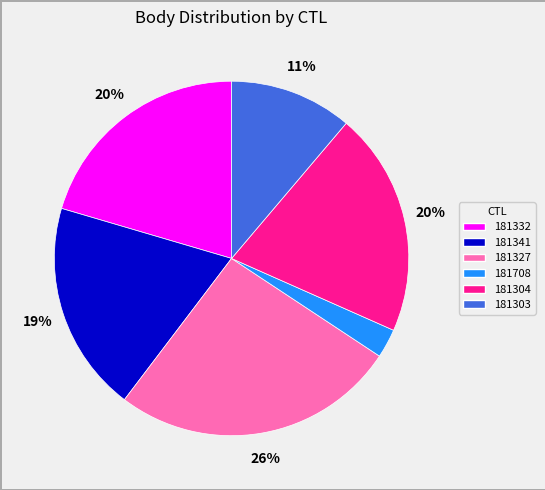

Is there any slice that represents more than half of the pie?

No